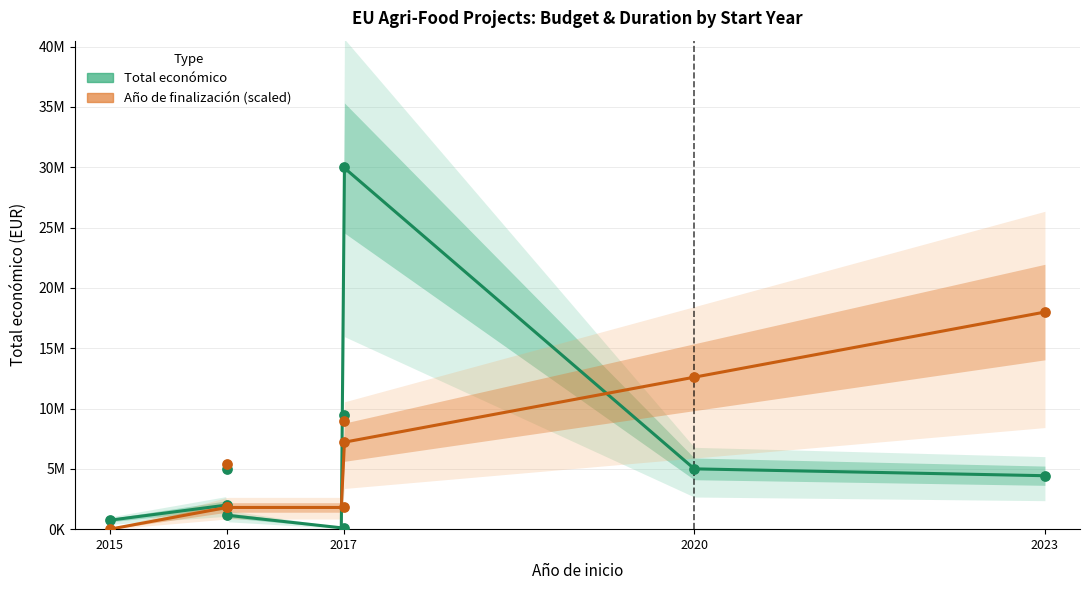

What are all the series names shown in the legend?

Total económico, Año de finalización